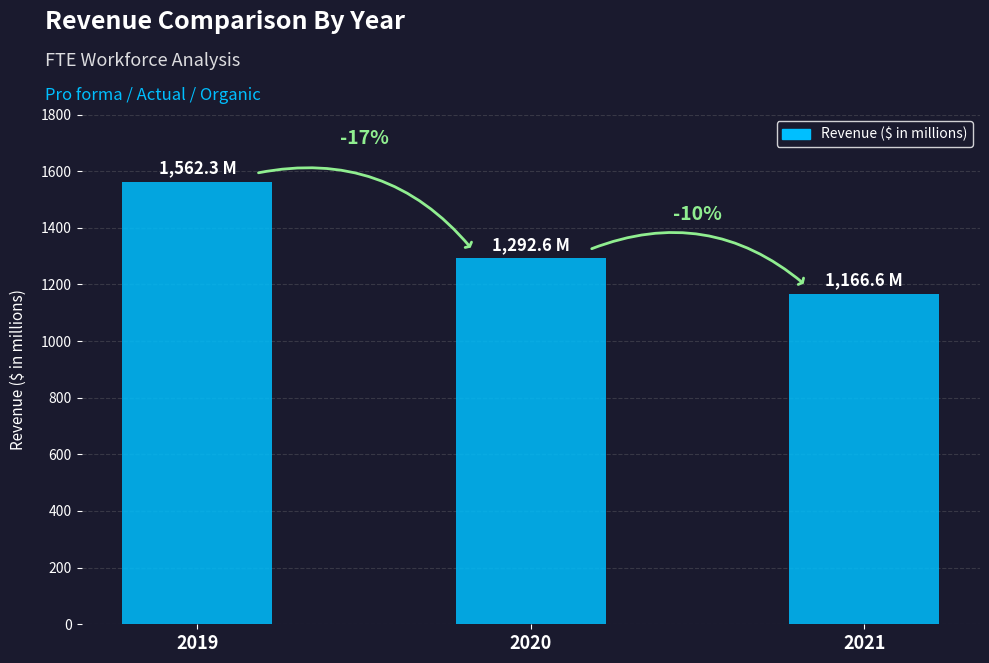

Are the bars grouped side by side (vs. stacked)?

No